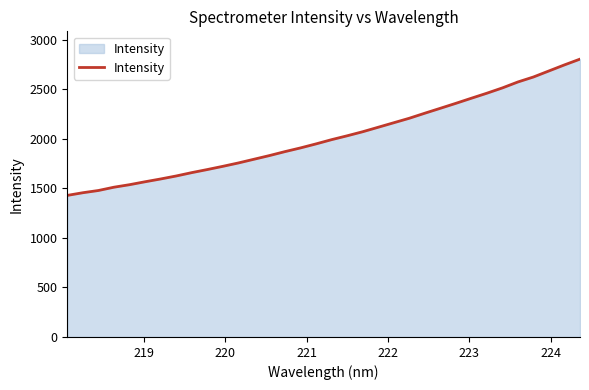

What is the smallest value displayed?

1429.1